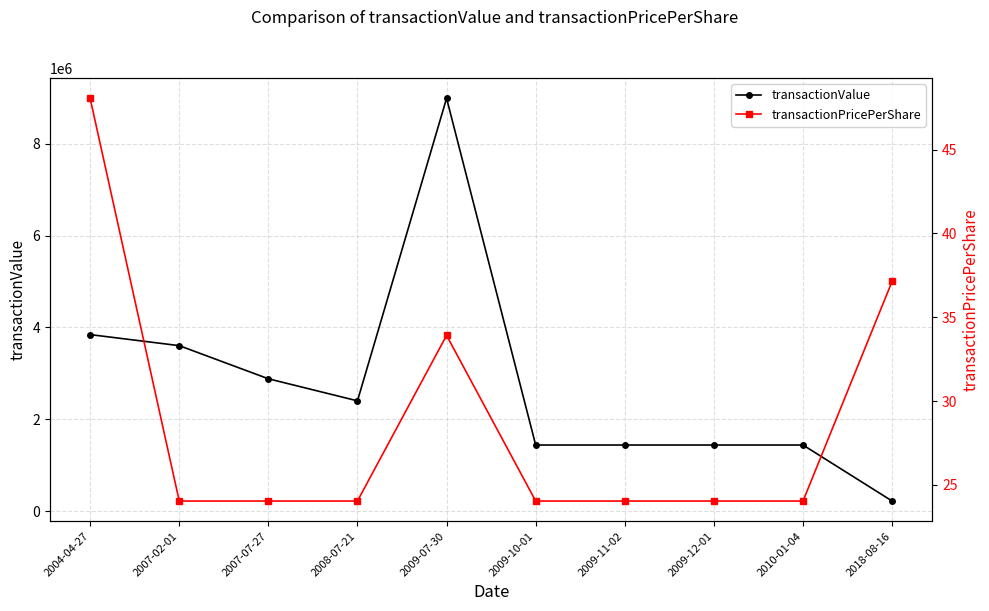

Reading left to right, transcribe all the data shown in this chart.

transactionValue: 2004-04-27=3845000.0	2007-02-01=3604695.0	2007-07-27=2883756.0	2008-07-21=2403130.0	2009-07-30=8987850.0	2009-10-01=1441878.0	2009-11-02=1441878.0	2009-12-01=1441878.0	2010-01-04=1441878.0	2018-08-16=222865.0
transactionPricePerShare: 2004-04-27=48.1	2007-02-01=24.0	2007-07-27=24.0	2008-07-21=24.0	2009-07-30=33.9	2009-10-01=24.0	2009-11-02=24.0	2009-12-01=24.0	2010-01-04=24.0	2018-08-16=37.1